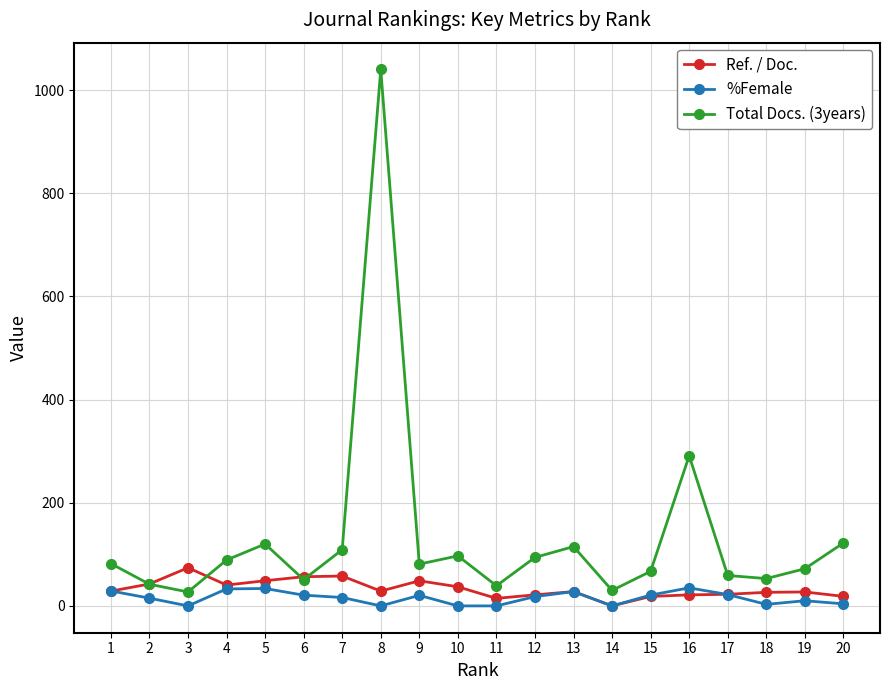

At which category does the chart reach its peak across all series?

8